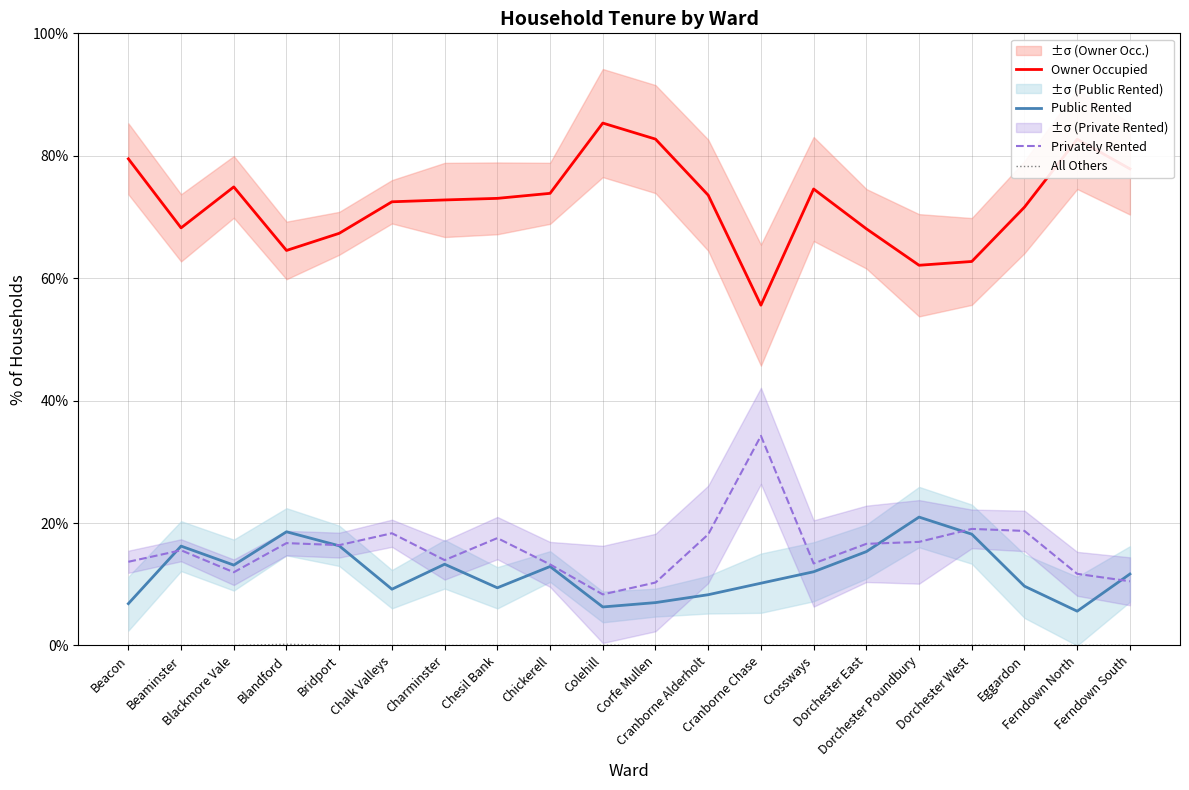

How many data points does each series have?

20